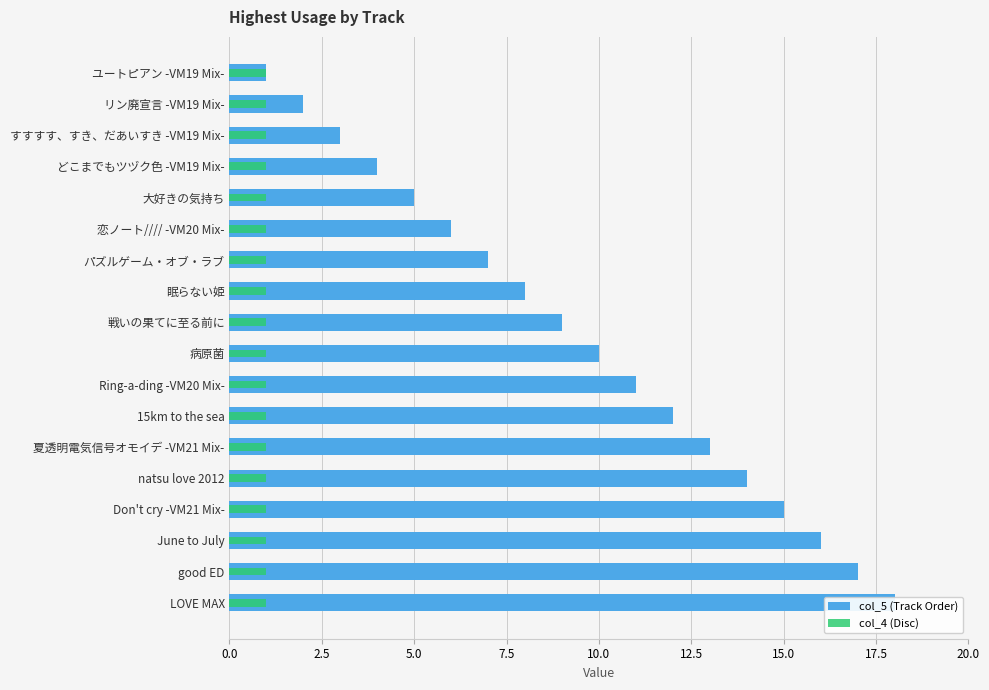

Rank the series at 7.5 from highest to lowest value.

col_5 (Track Order), col_4 (Disc)